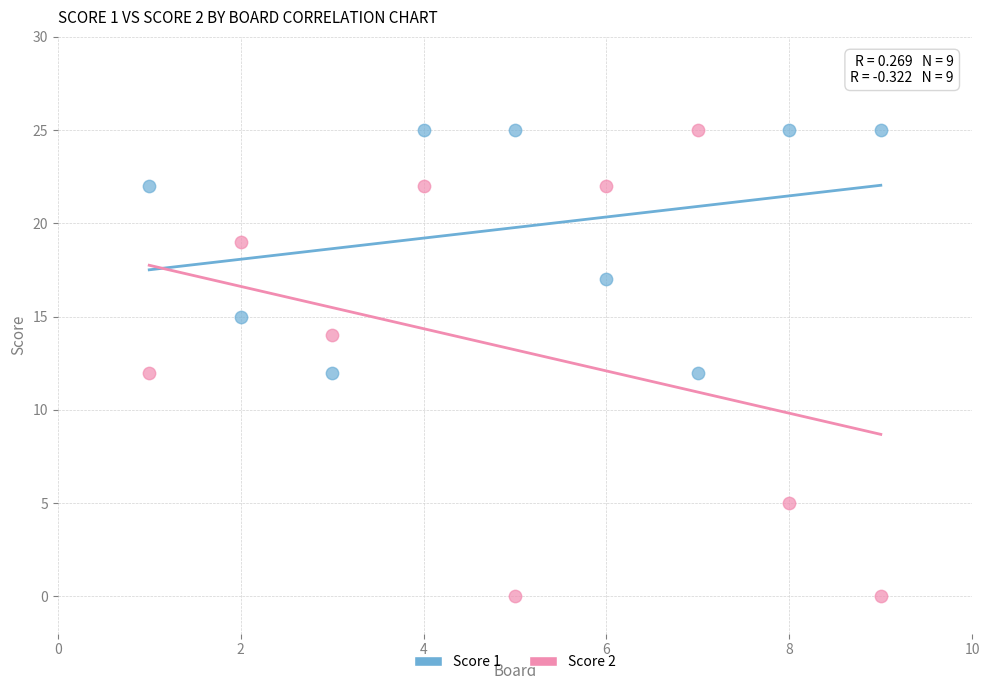

Which series has the largest Y range (max minus min)?

Score 2